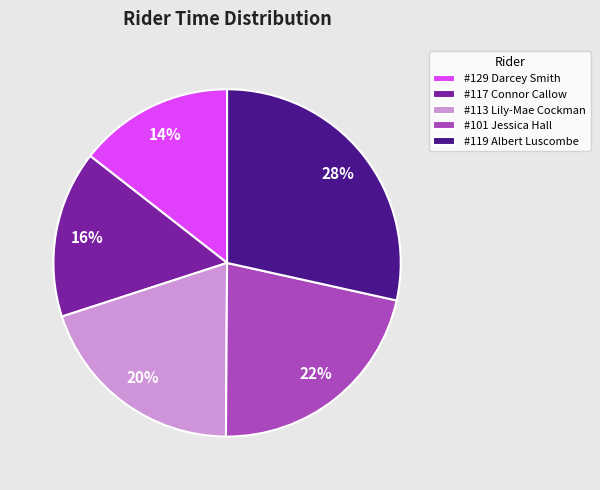

Combined, do #129 Darcey Smith and #119 Albert Luscombe account for over 50%?

No